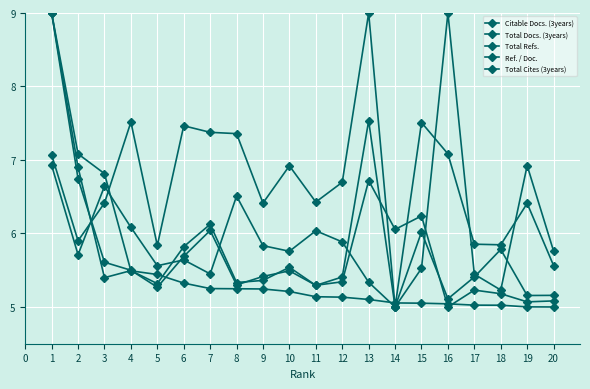

How many lines are shown in the chart?

5